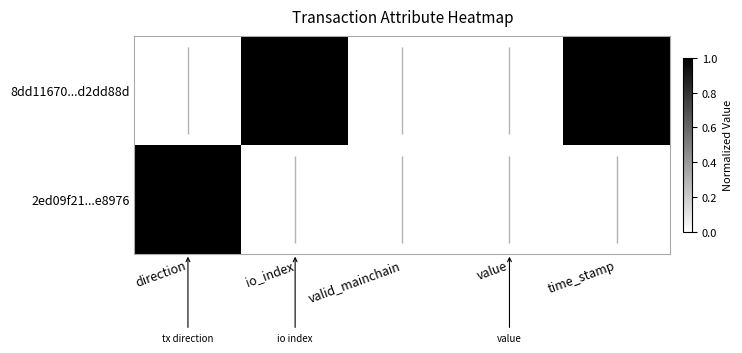

Is the value of 2ed09f21...e8976 at time_stamp greater than the value of 8dd11670...d2dd88d at valid_mainchain?

No